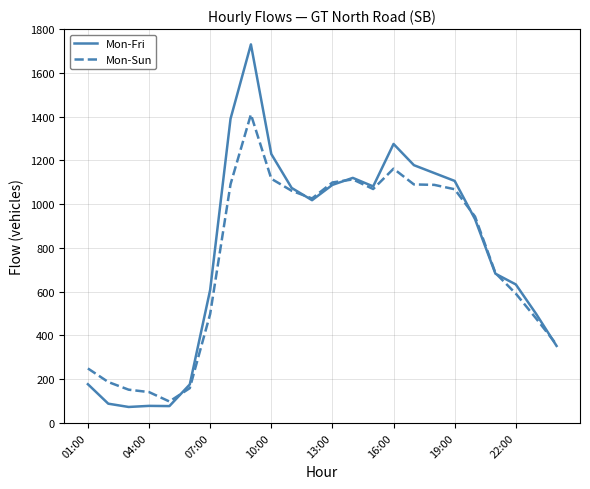

What is the minimum value for Mon-Fri?

73